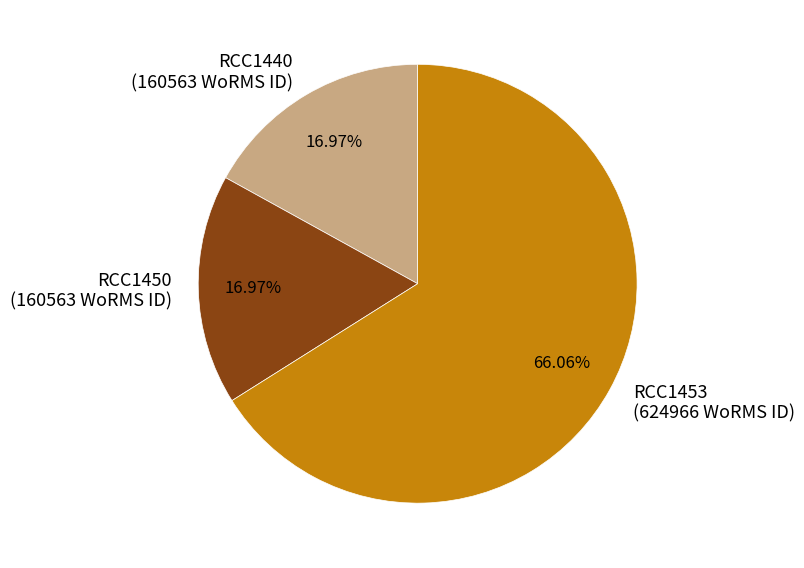

What is the largest slice in the pie chart?

RCC1453